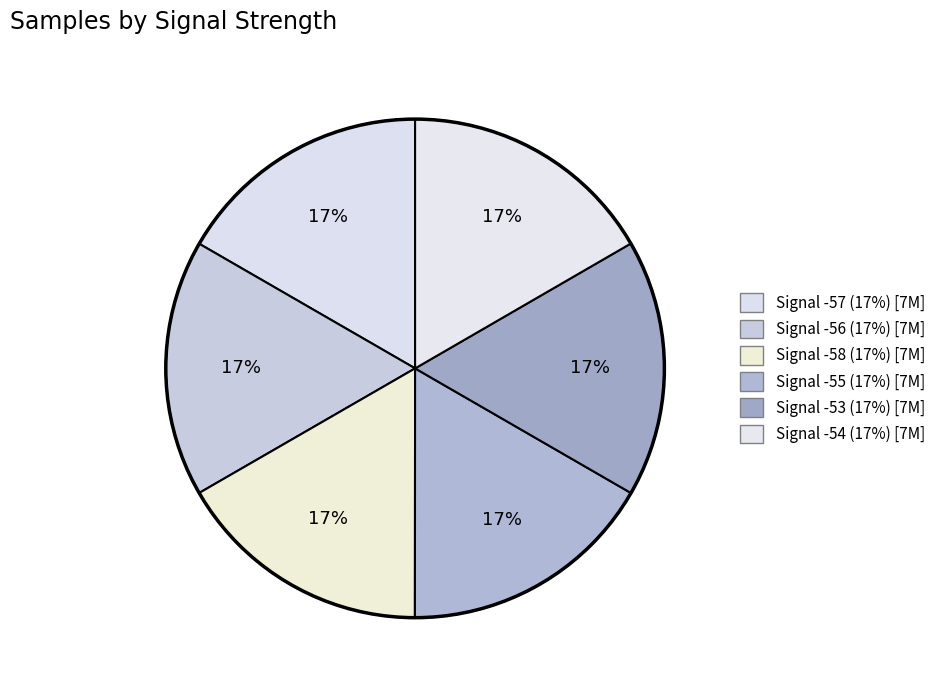

How many slices are in this pie chart?

6